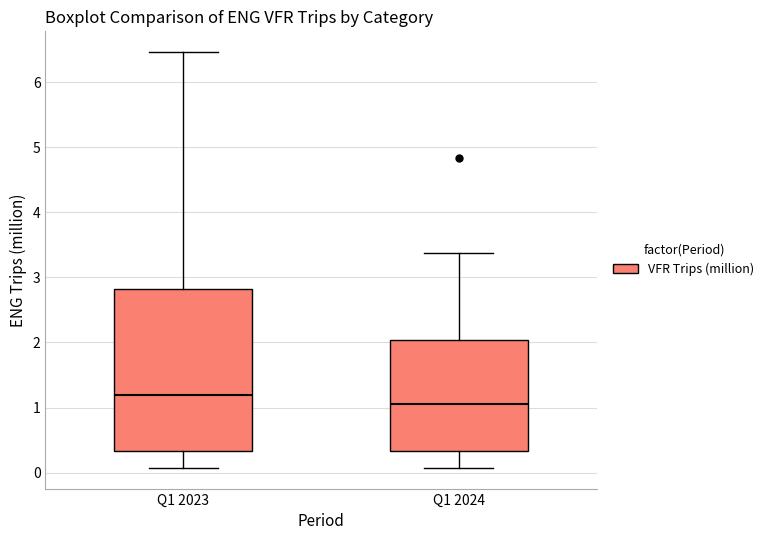

Which box is the tallest, from its lower edge to its upper edge?

Q1 2023